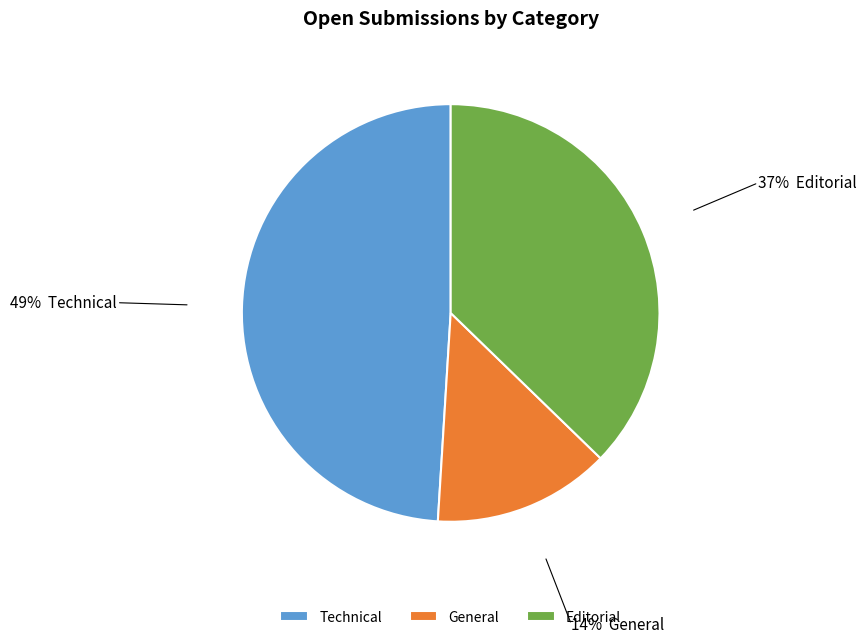

True or false: General accounts for 14% of the total.

True